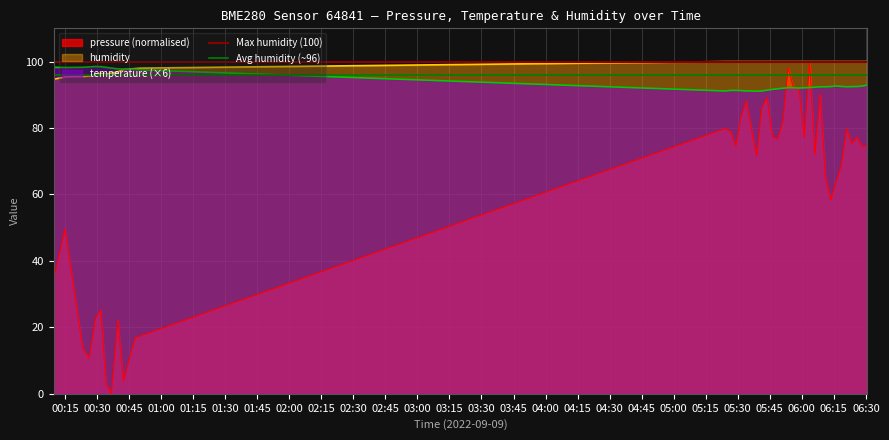

What is the maximum value for humidity?

100.0